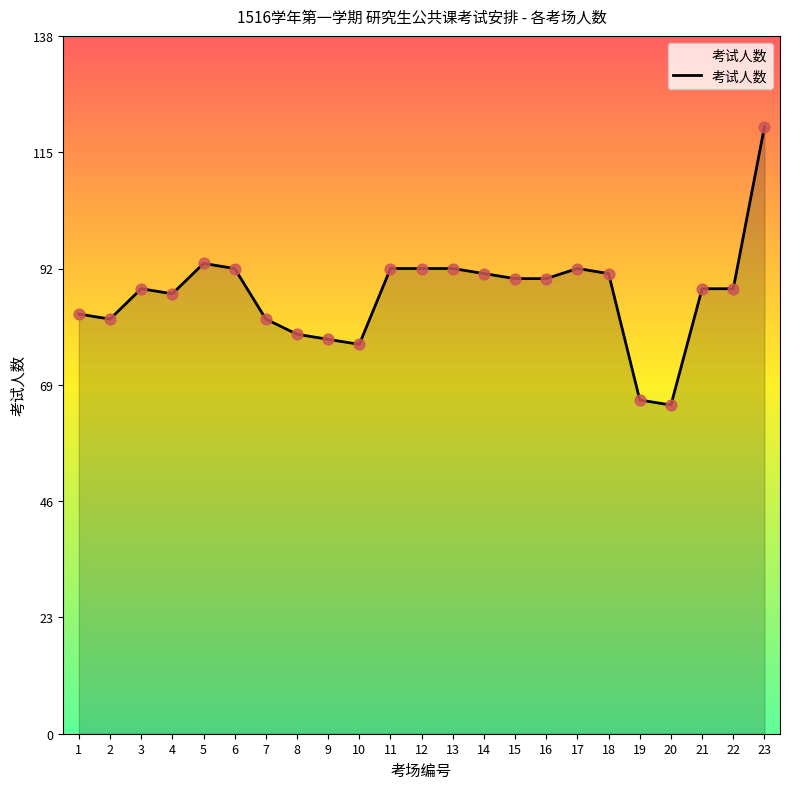

Between 1 and 19, which is larger?

1